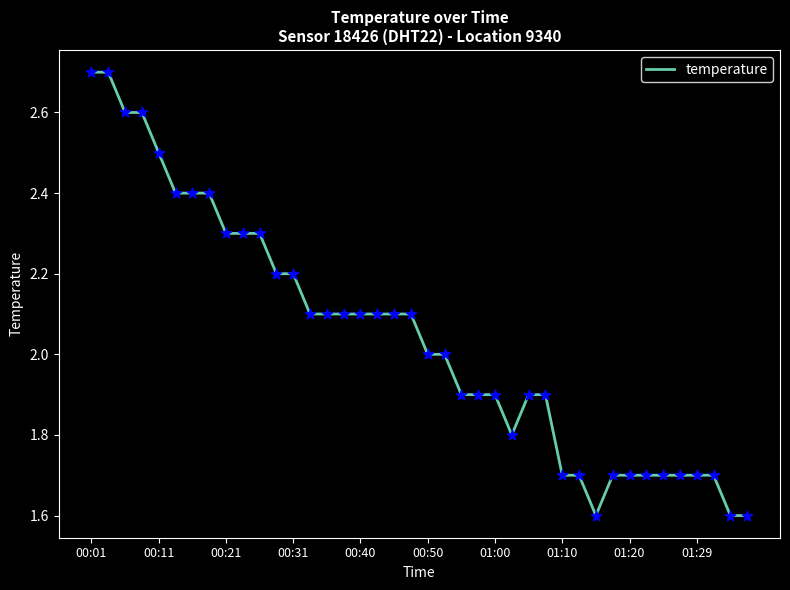

What is the greatest value displayed?

2.7